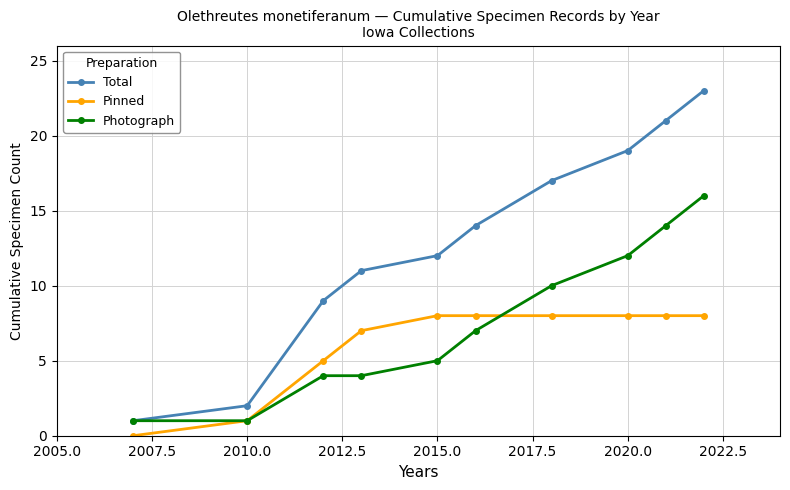

Reading left to right, list all the values displayed in this chart.

Total: 1	2	9	11	12	14	17	19	21	23
Pinned: 0	1	5	7	8	8	8	8	8	8
Photograph: 1	1	4	4	5	7	10	12	14	16